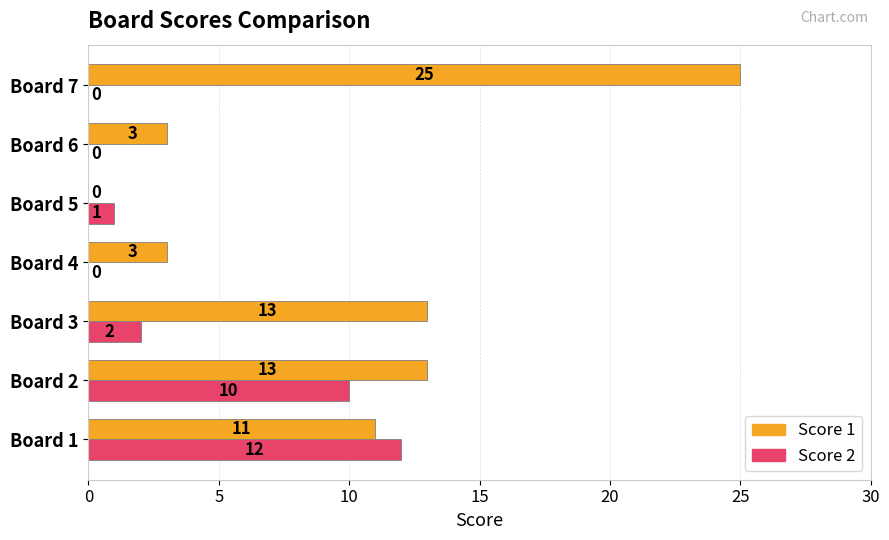

What is the sum of all Score 1 values?

68